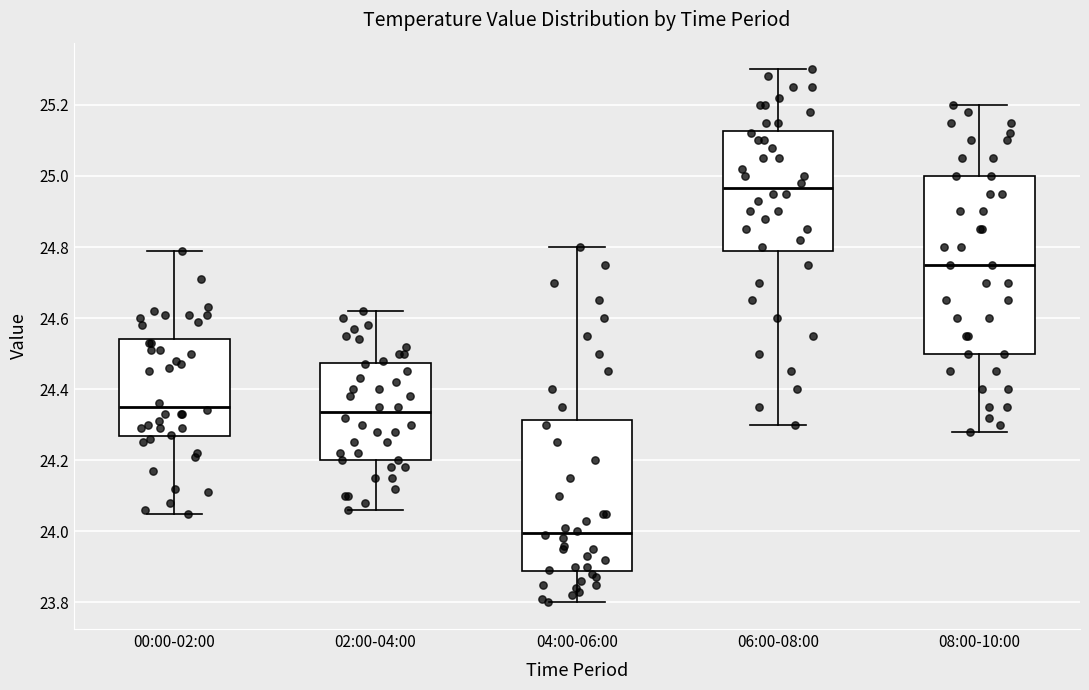

Comparing the boxes themselves (not the whiskers), which one is the tallest?

08:00-10:00